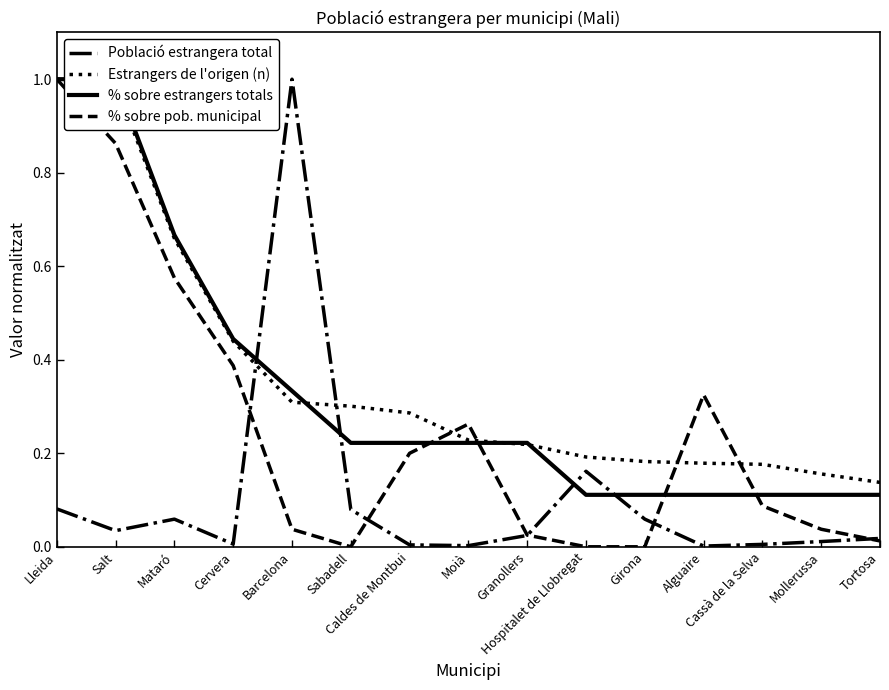

What is the label of the 10th point from the left?

Hospitalet de Llobregat